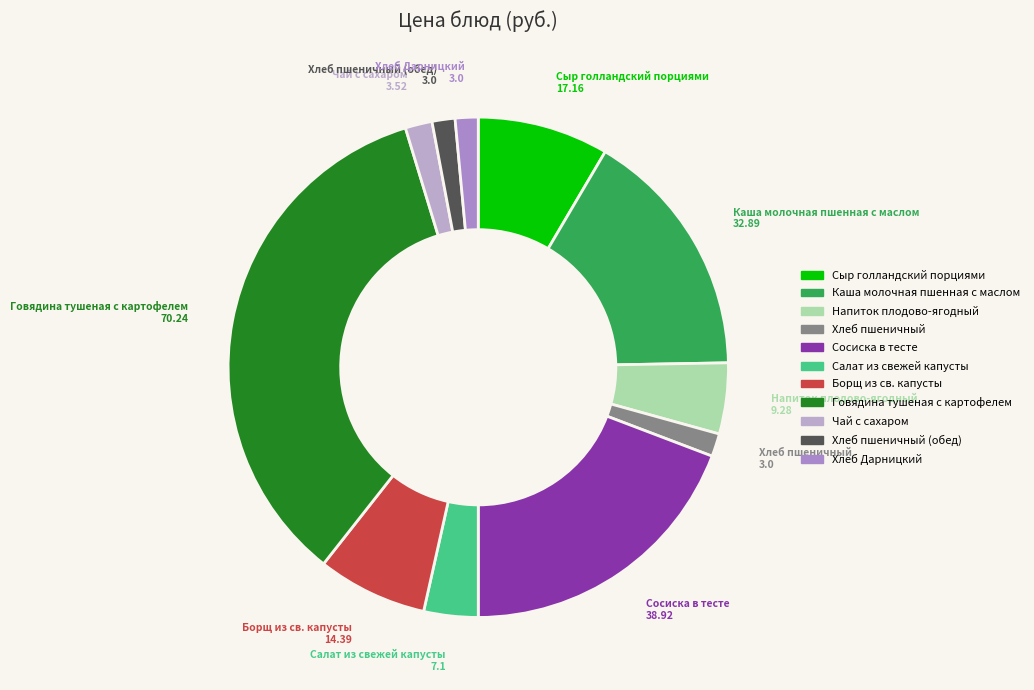

How many slices are in this pie chart?

11